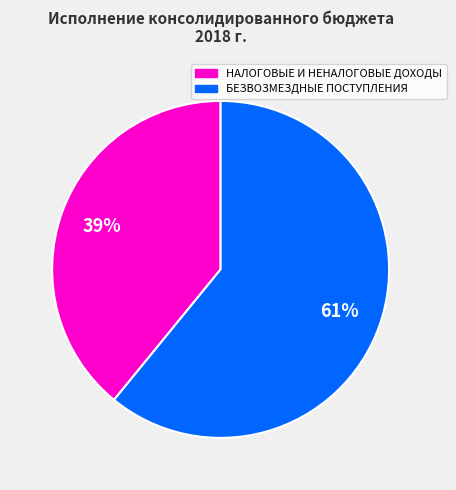

Rank the categories by value from highest to lowest.

БЕЗВОЗМЕЗДНЫЕ ПОСТУПЛЕНИЯ, НАЛОГОВЫЕ И НЕНАЛОГОВЫЕ ДОХОДЫ